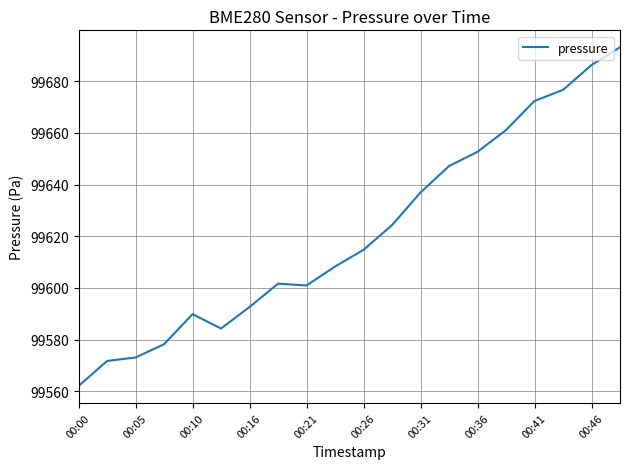

How many lines are shown in the chart?

1